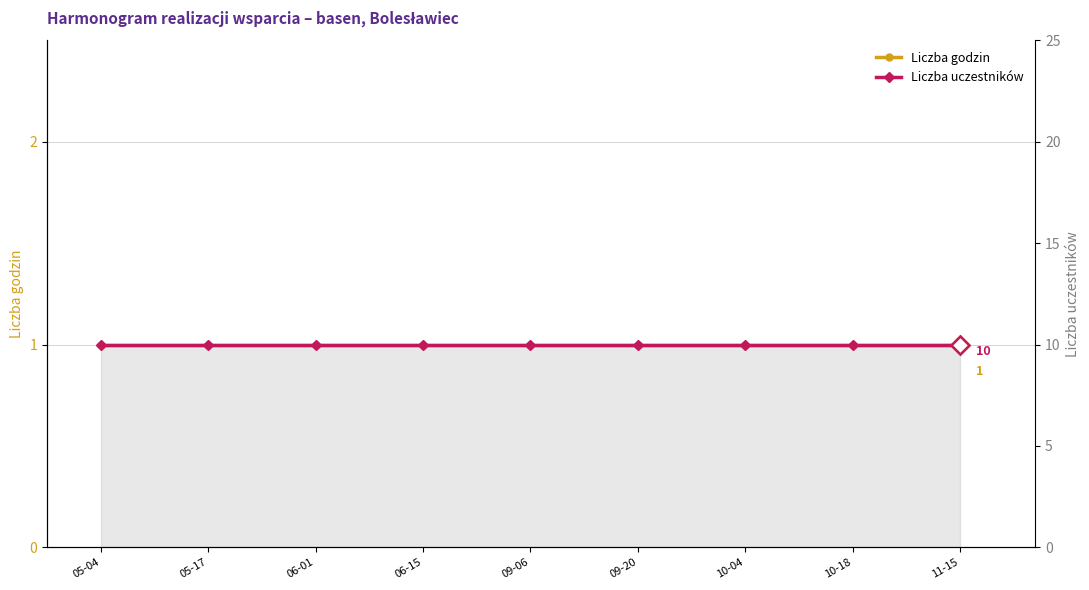

The Liczba uczestników series shows 10 at 11-15. True or false?

True